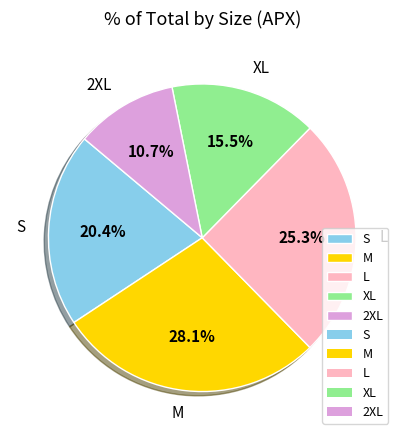

Count the number of slices in the pie.

5